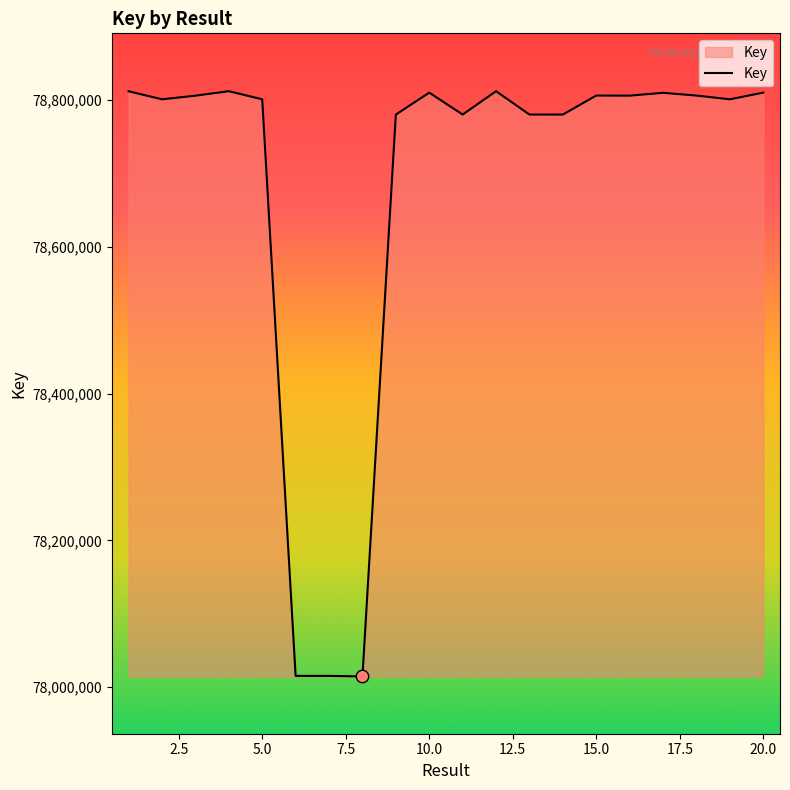

What is the smallest value displayed?

78014688